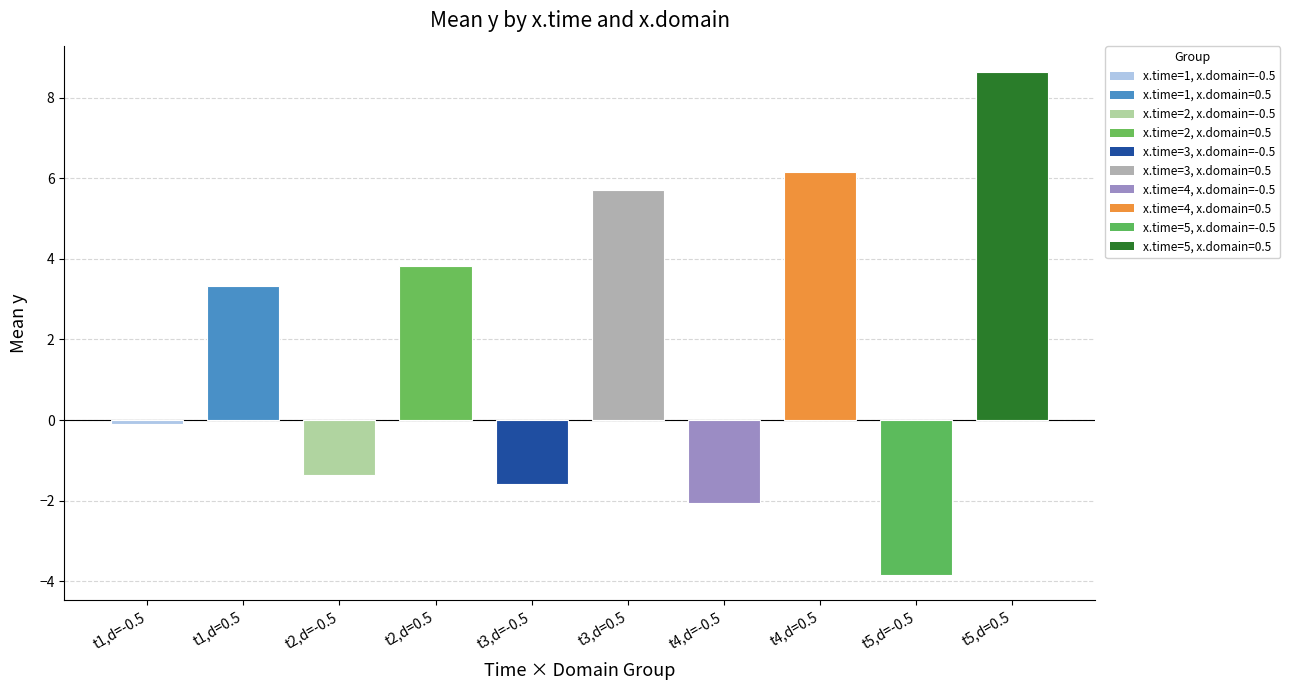

Which category has the highest value across all series?

x.time=5, x.domain=0.5